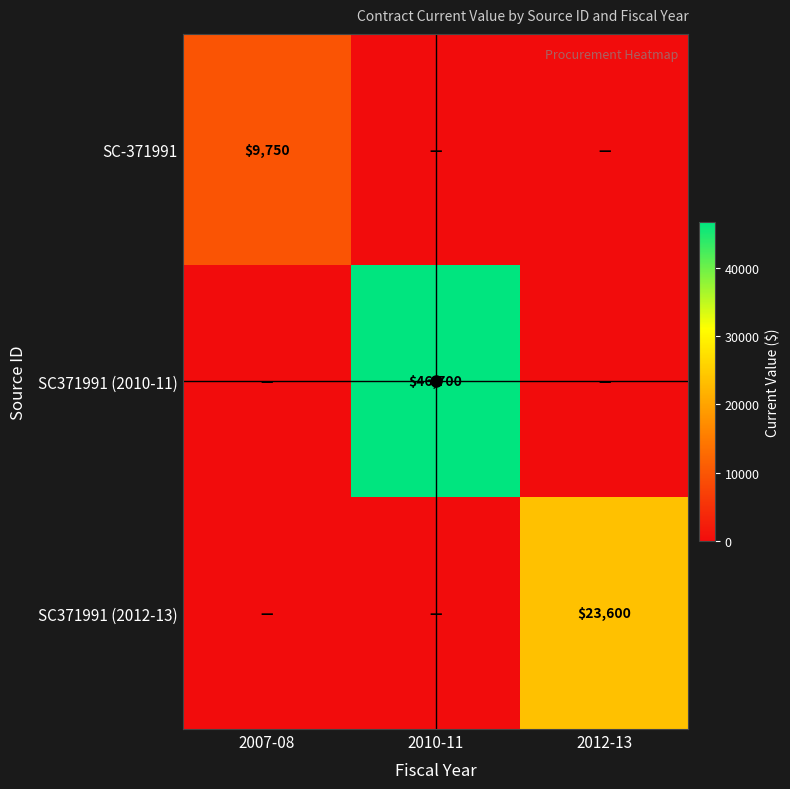

True or false: SC371991 (2010-11) has a value of 46700 at 2010-11.

True